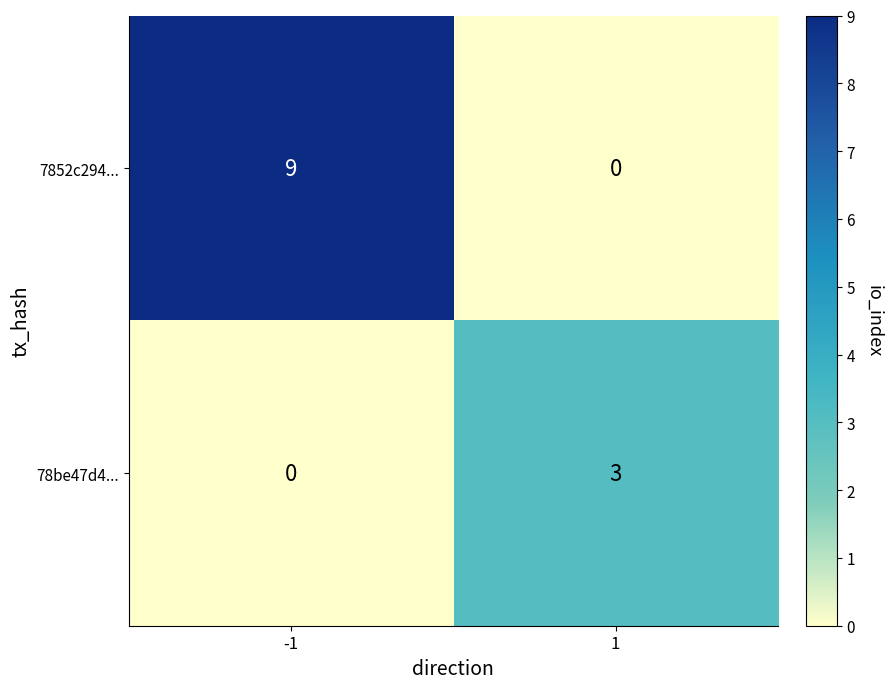

List the series in order of their peak value, highest first.

7852c294..., 78be47d4...